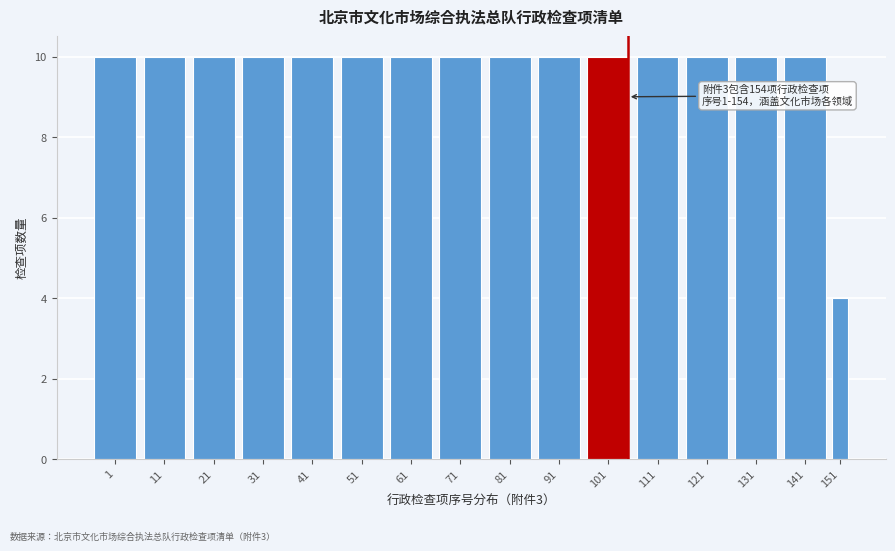

Reading left to right, what are all the values shown in this chart?

1=10	11=10	21=10	31=10	41=10	51=10	61=10	71=10	81=10	91=10	101=10	111=10	121=10	131=10	141=10	151=4